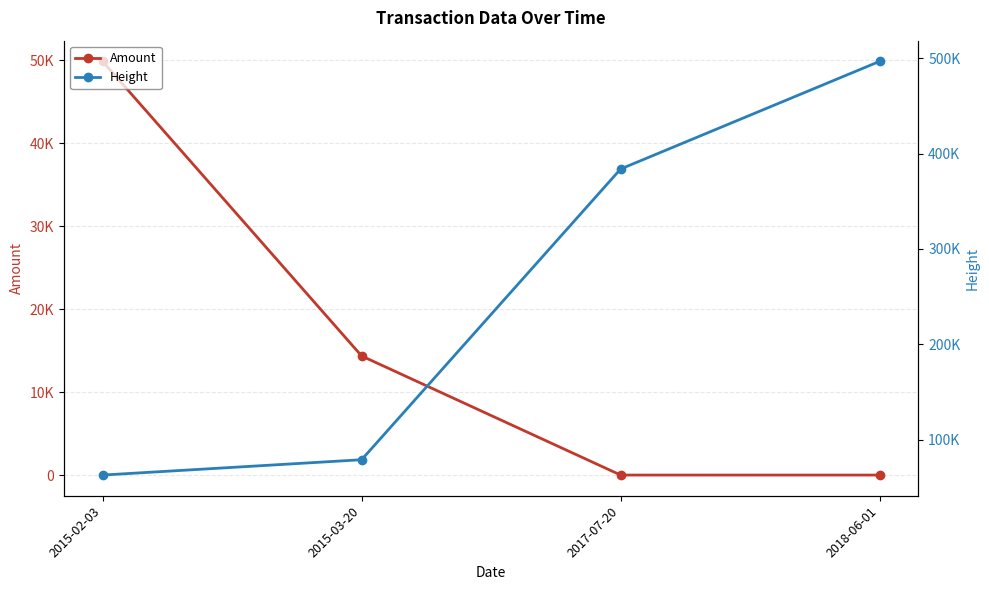

Where is Height nearest to the value 279820?

2017-07-20